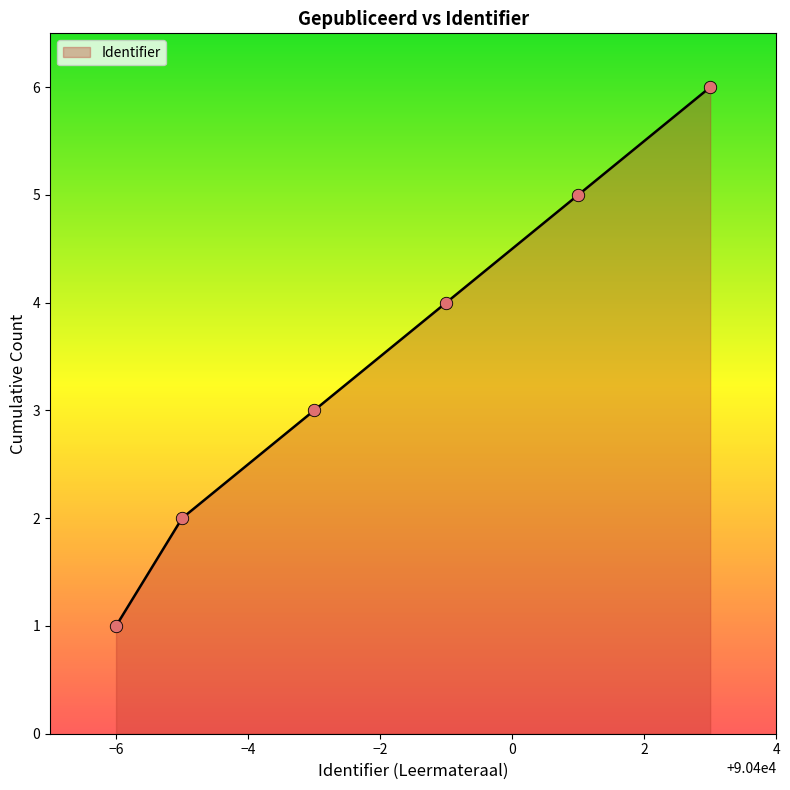

What is the difference between the second highest and second lowest values?

3